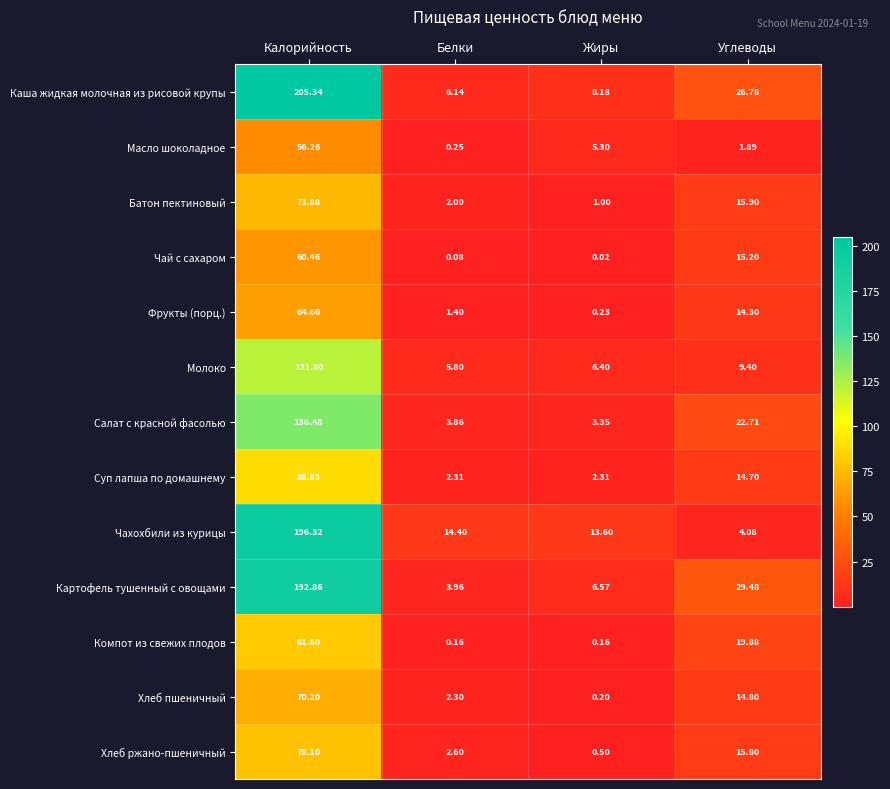

Which series changed the most between Калорийность and Жиры?

Каша жидкая молочная из рисовой крупы